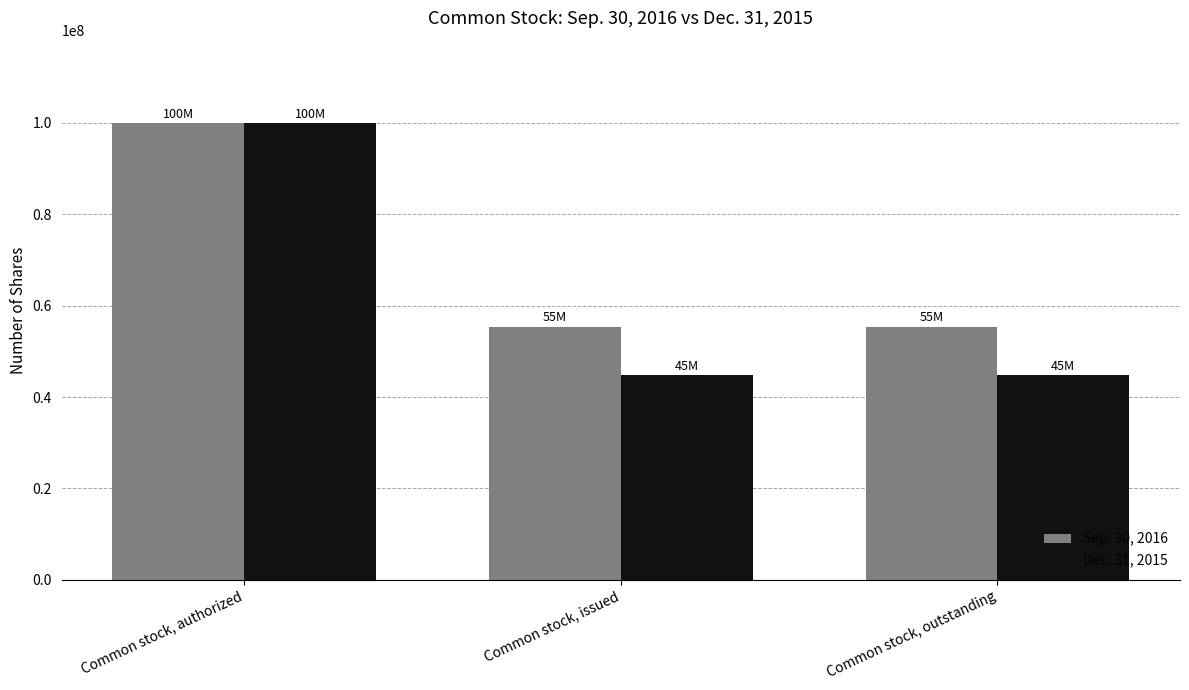

Between Common stock, authorized and Common stock, issued, which series saw the biggest shift?

Dec. 31, 2015